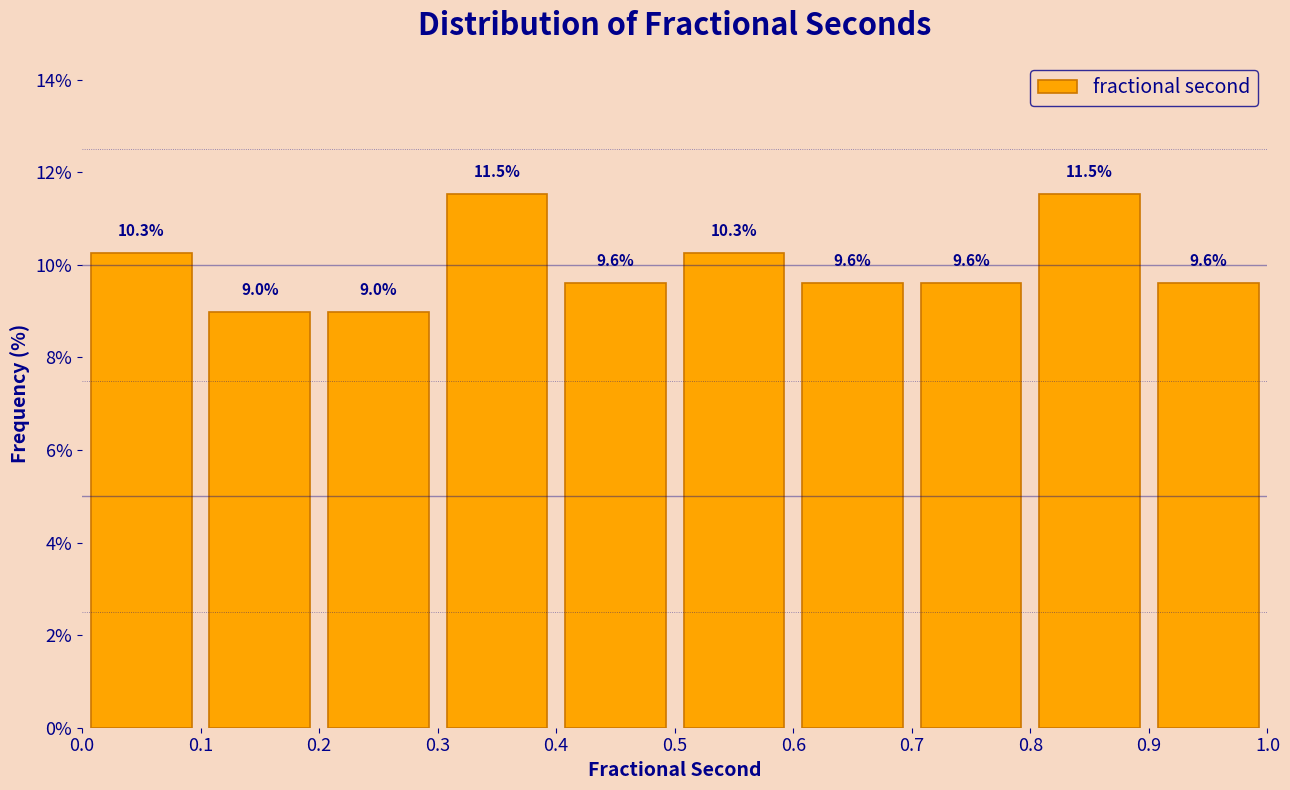

Reading left to right, list every bar in this chart as the range it spans on the x-axis followed by its height.

0.0 to 0.1: 10.3
0.1 to 0.2: 9.0
0.2 to 0.3: 9.0
0.3 to 0.4: 11.5
0.4 to 0.5: 9.6
0.5 to 0.6: 10.3
0.6 to 0.7: 9.6
0.7 to 0.8: 9.6
0.8 to 0.9: 11.5
0.9 to 1.0: 9.6